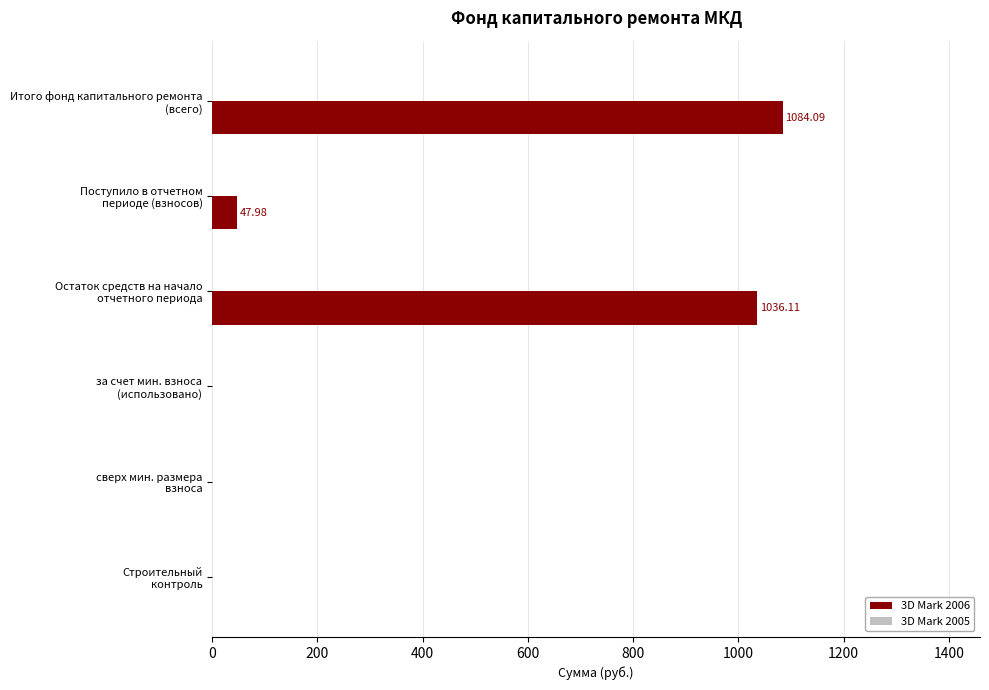

What is the sum of all values?

2168.2